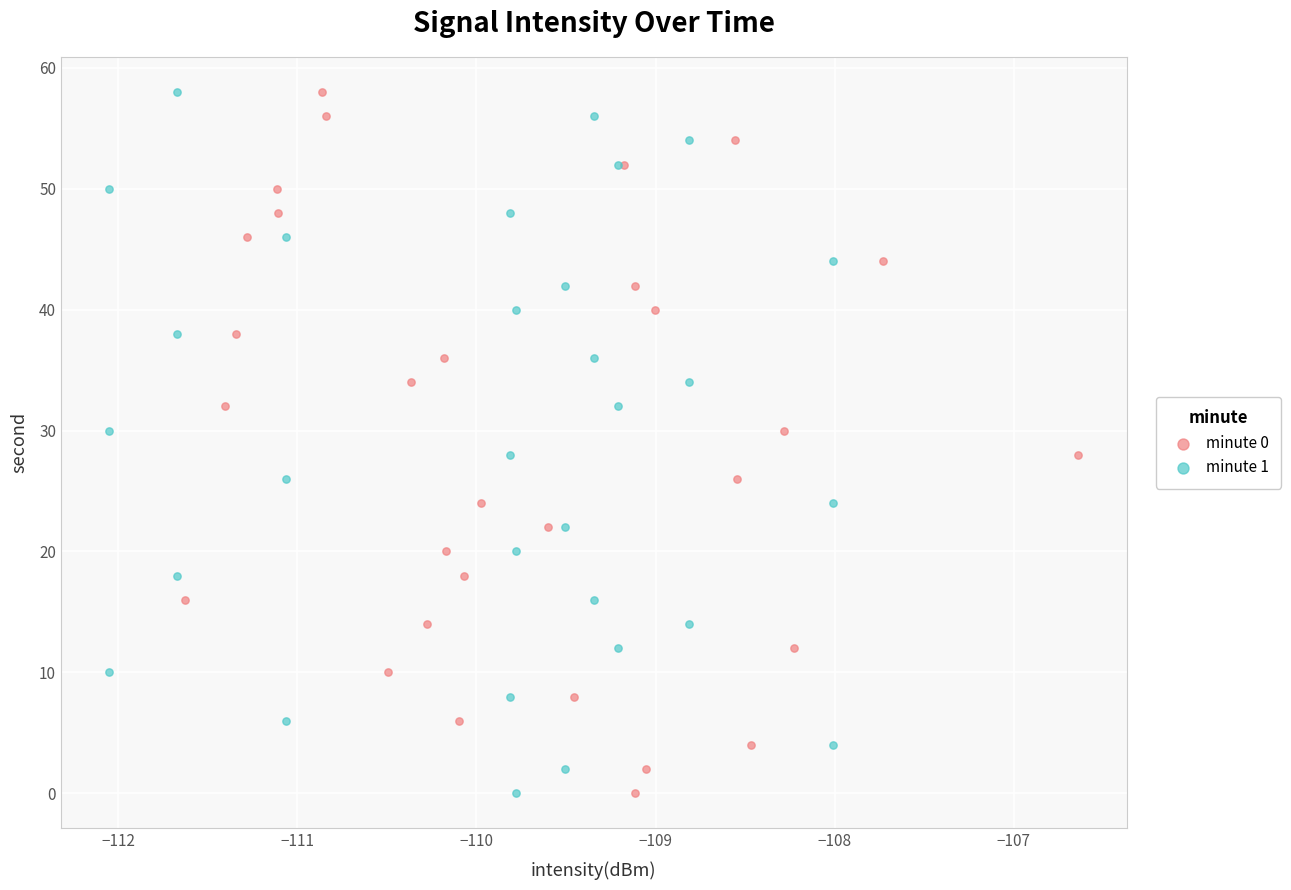

What are all the series names shown in the legend?

minute 0, minute 1